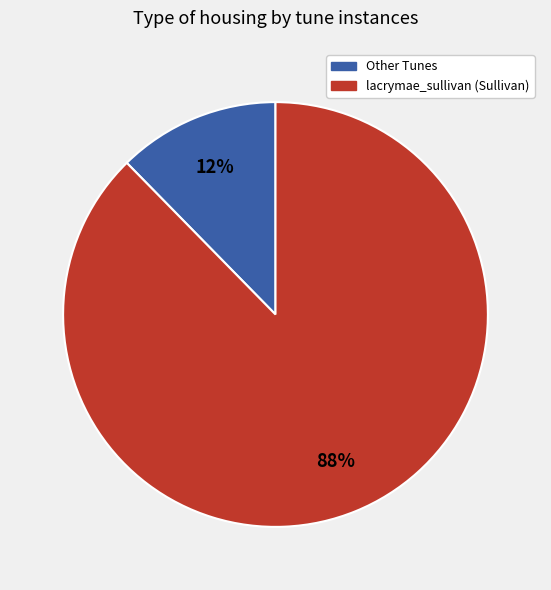

Is there any slice that represents more than half of the pie?

Yes